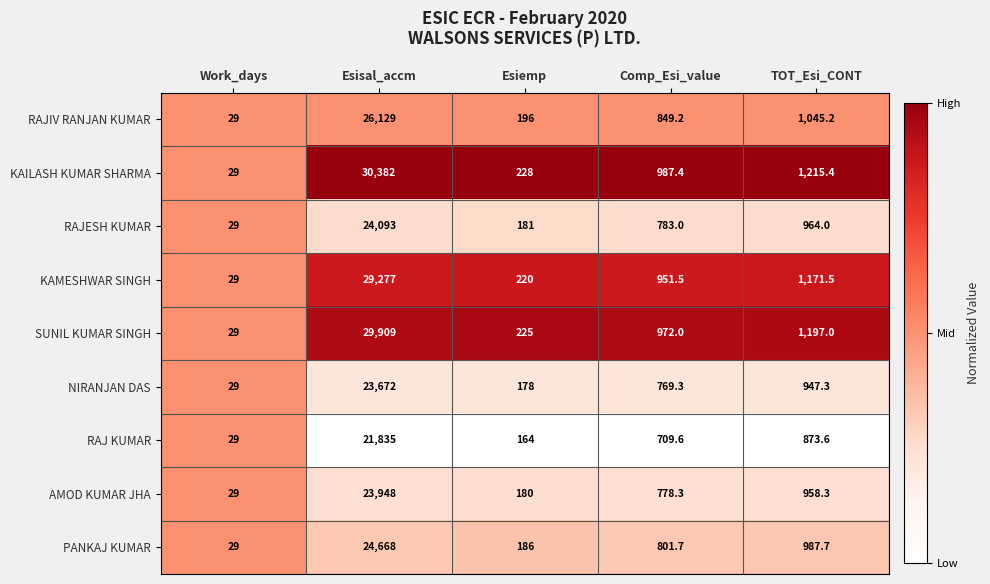

Rank the series at Comp_Esi_value from lowest to highest value.

RAJ KUMAR, NIRANJAN DAS, AMOD KUMAR JHA, RAJESH KUMAR, PANKAJ KUMAR, RAJIV RANJAN KUMAR, KAMESHWAR SINGH, SUNIL KUMAR SINGH, KAILASH KUMAR SHARMA